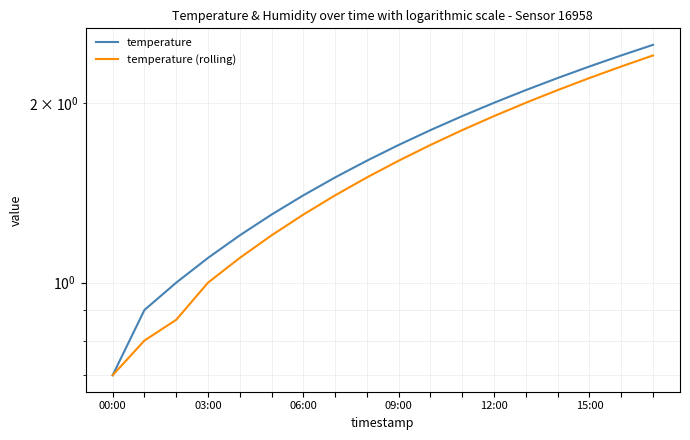

How many series are shown in this chart?

2